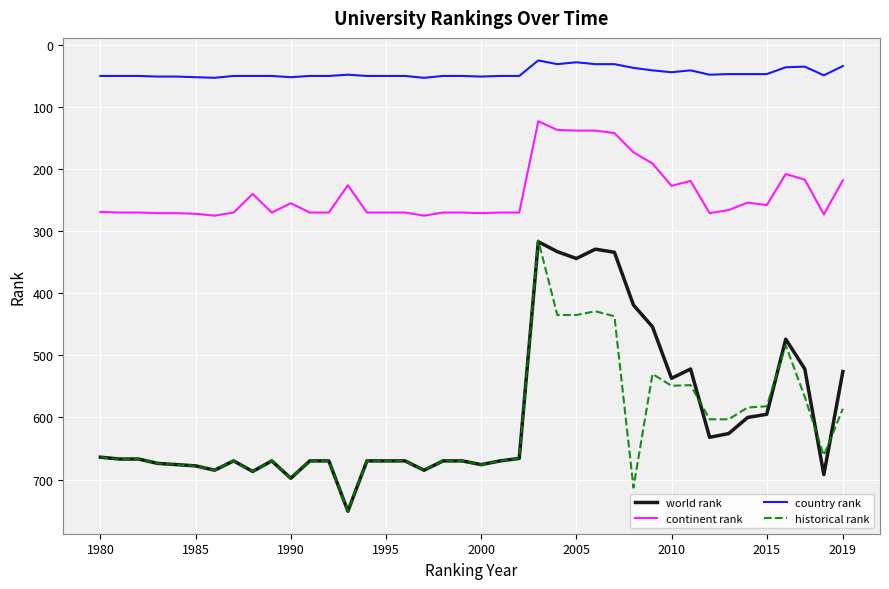

What is the average value of the country rank series?

45